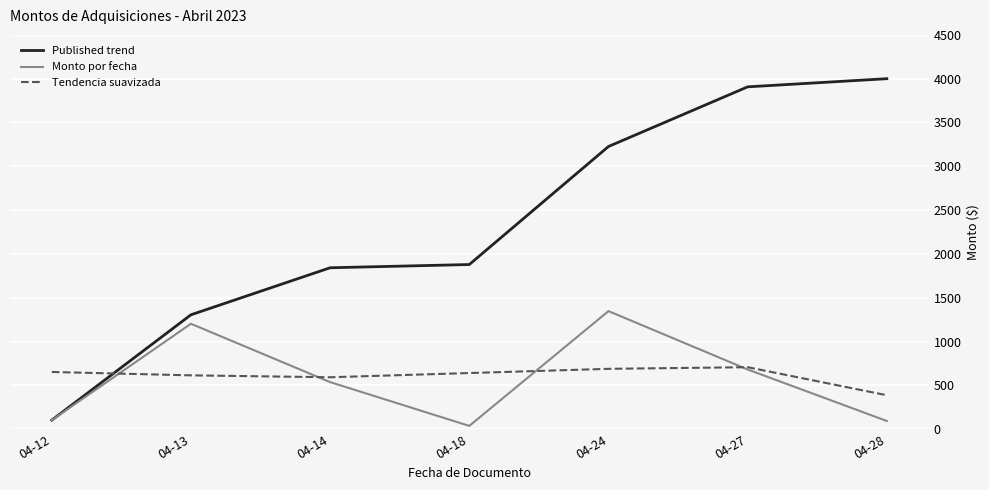

Which series ends up on top after the final intersection of Published trend and Tendencia suavizada?

Published trend